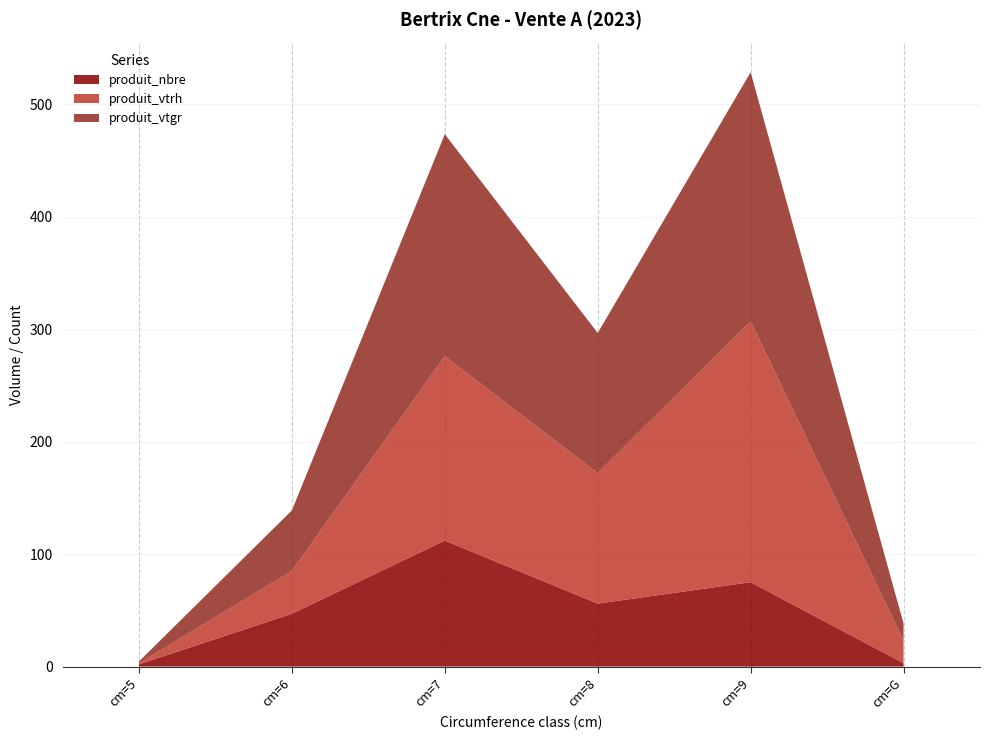

Reading left to right, list all the values displayed in this chart.

produit_nbre: cm=5=2.0	cm=6=47.0	cm=7=112.0	cm=8=56.0	cm=9=75.0	cm=G=3.0
produit_vtrh: cm=5=1.0	cm=6=38.0	cm=7=164.0	cm=8=116.0	cm=9=232.0	cm=G=20.0
produit_vtgr: cm=5=1.6	cm=6=53.9	cm=7=197.3	cm=8=124.6	cm=9=221.4	cm=G=15.4